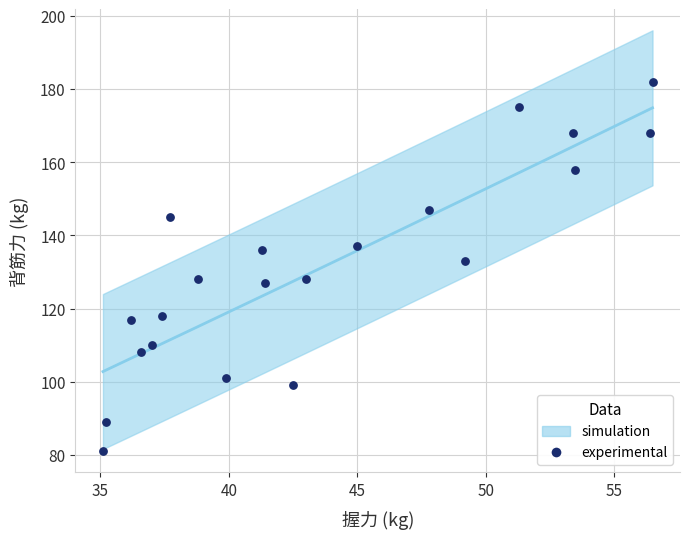

What is the range of Y values (max minus min)?

101